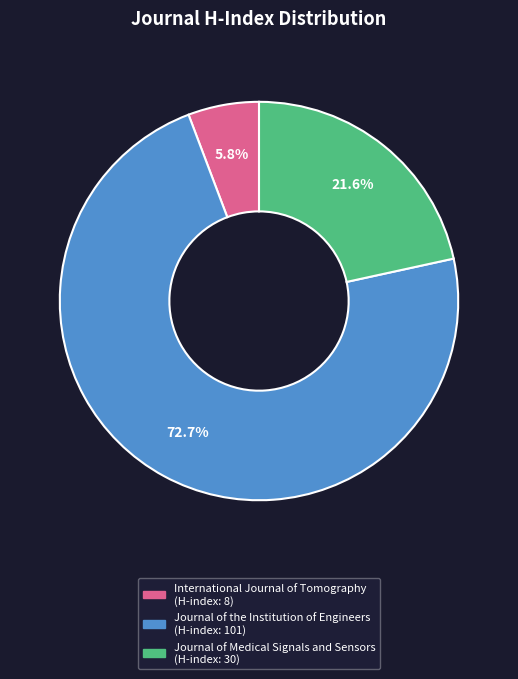

What percentage is the International Journal of Tomography slice, to the nearest percent?

6%